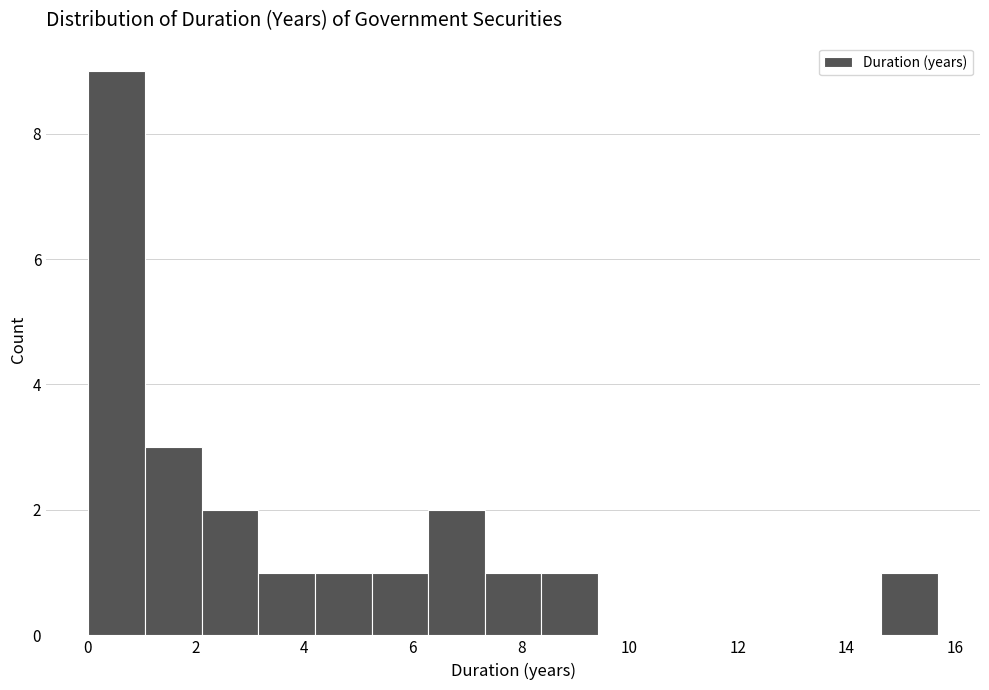

What is the height of the bar covering 0.0 to 1.0 on the x-axis? Neither the bar edges nor the heights are printed on the chart, so give them approximately, as read against the axes.

9